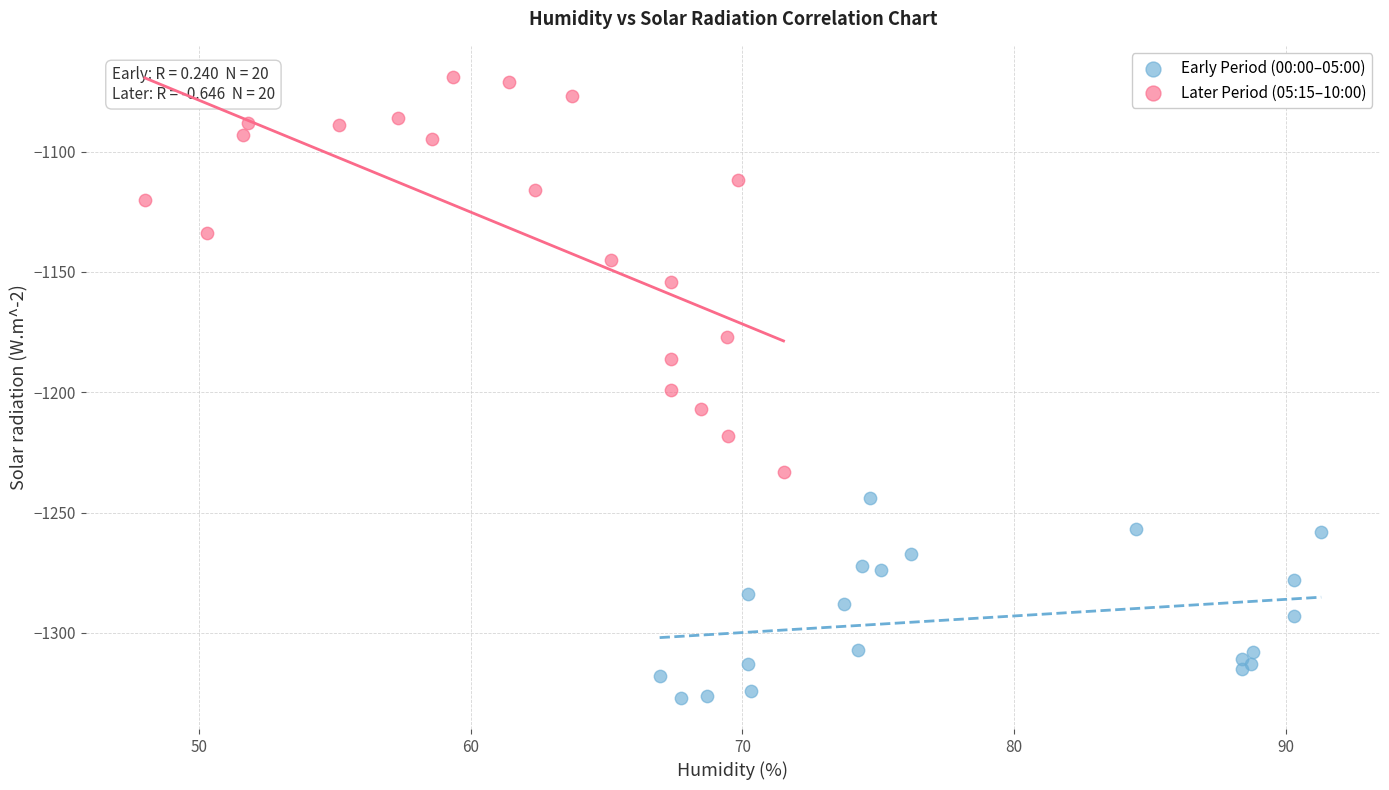

What are all the series names shown in the legend?

Early Period (00:00–05:00), Later Period (05:15–10:00)